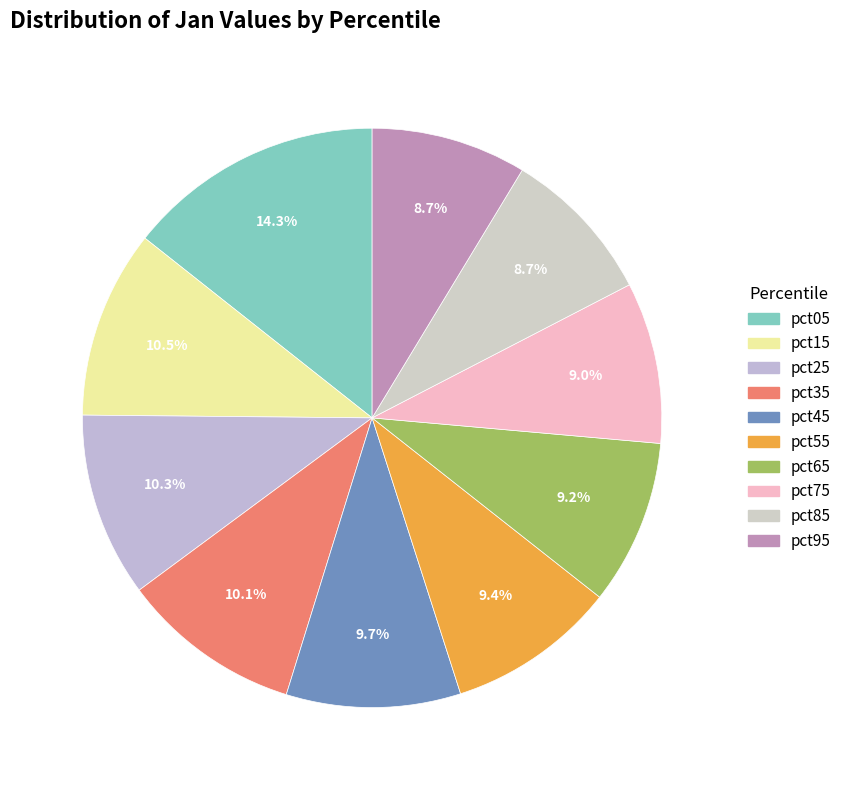

Is there a majority slice in this chart?

No